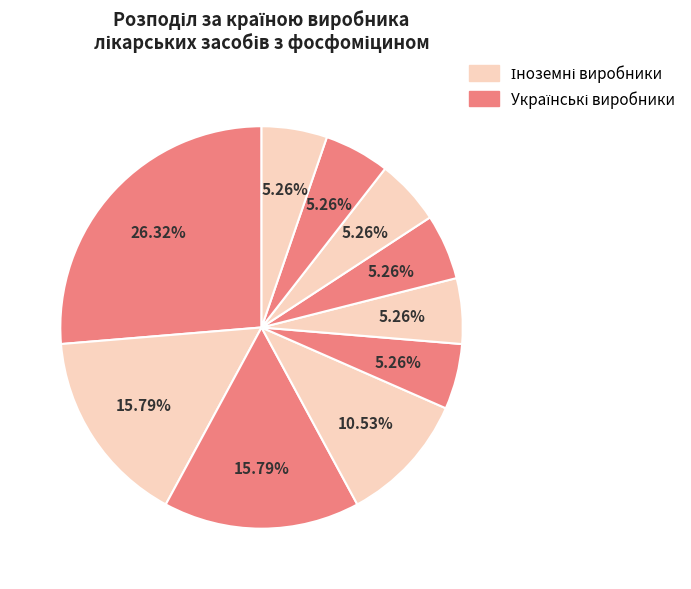

How many segments does this pie chart have?

10